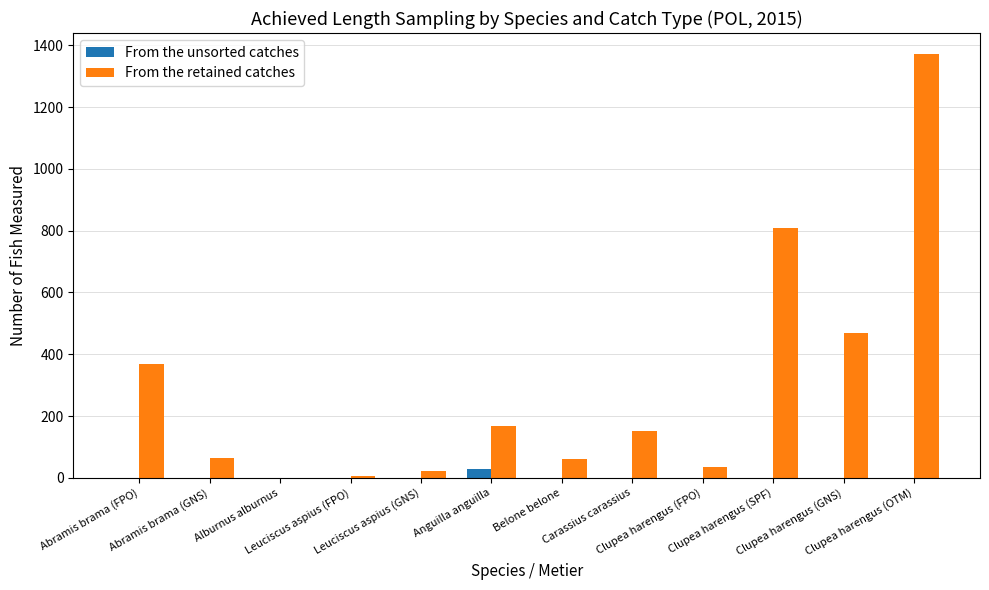

What is the sum of all From the unsorted catches values?

28